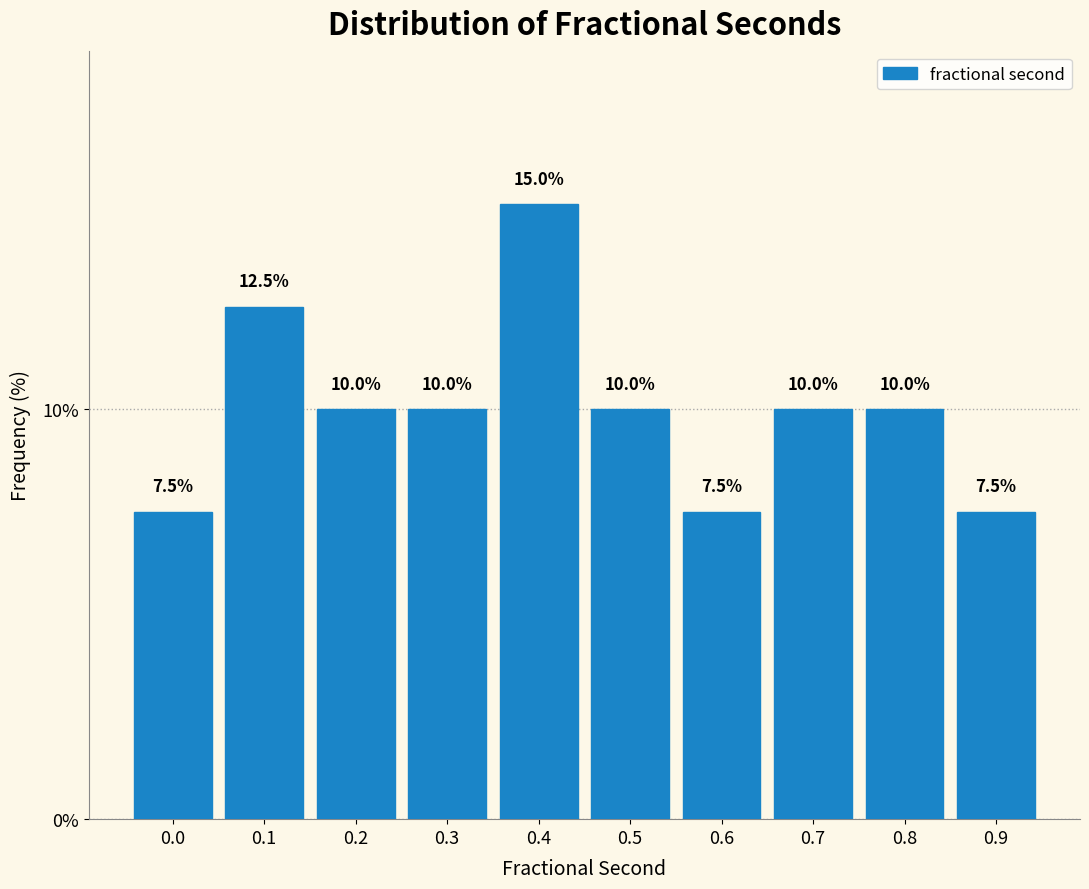

Reading left to right, list all the values displayed in this chart.

0.0=7.5	0.1=12.5	0.2=10.0	0.3=10.0	0.4=15.0	0.5=10.0	0.6=7.5	0.7=10.0	0.8=10.0	0.9=7.5